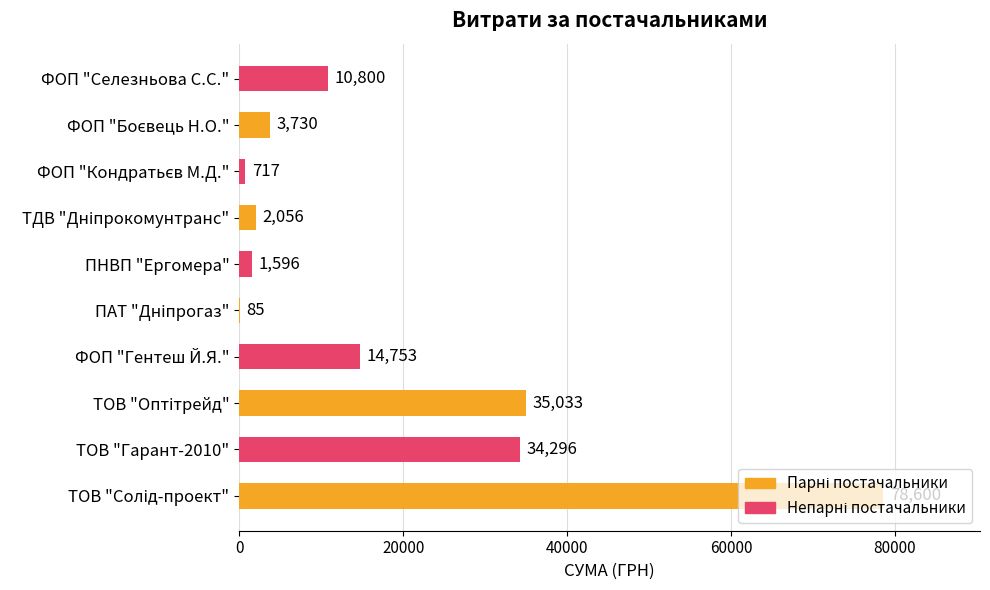

The chart shows a value of 10800.0 at ФОП "Селезньова С.С.". True or false?

True